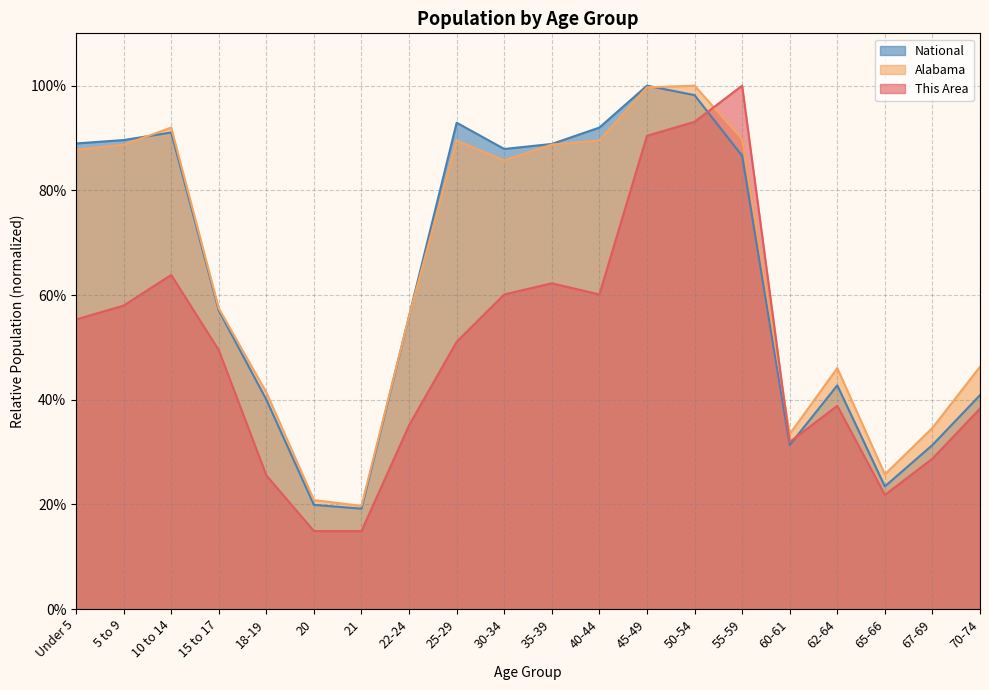

What is the sum of the Alabama values at 55-59 and 40-44?

1.8